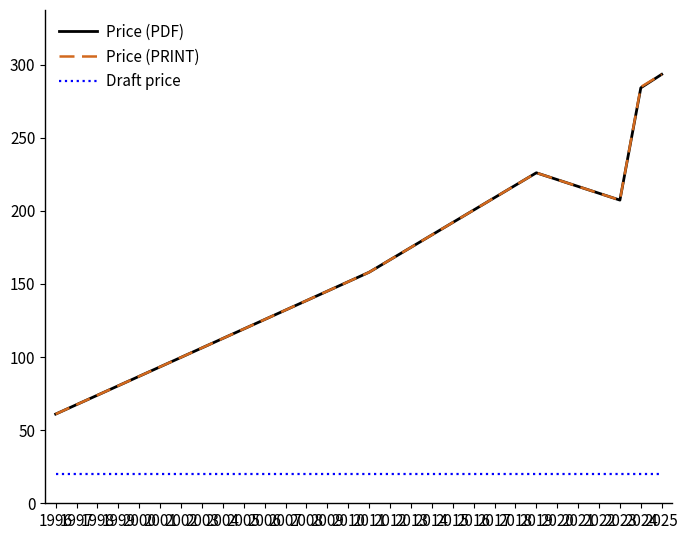

True or false: Draft price and Price (PRINT) cross at least once.

False